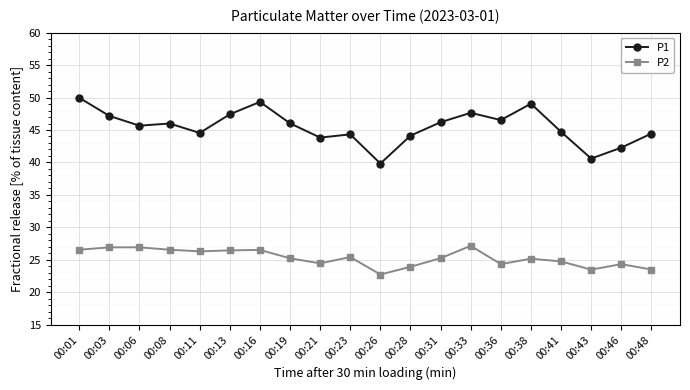

What is the value of the P1 point at the 20th from the left?

44.5